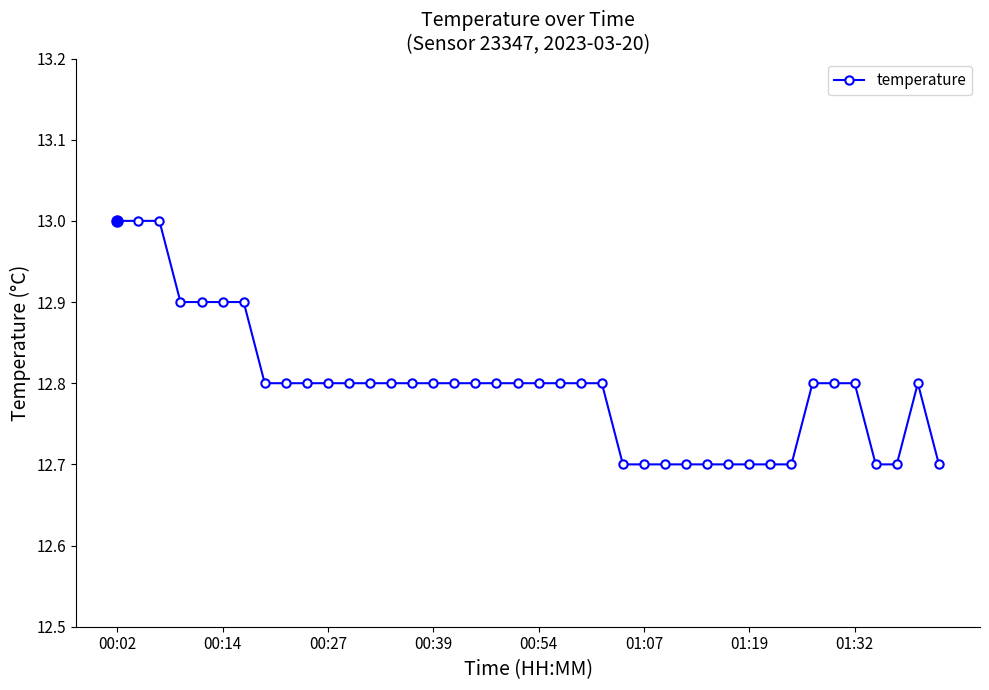

Reading right to left, extract all data points from this chart.

12.7	12.8	12.7	12.7	12.8	12.8	12.8	12.7	12.7	12.7	12.7	12.7	12.7	12.7	12.7	12.7	12.8	12.8	12.8	12.8	12.8	12.8	12.8	12.8	12.8	12.8	12.8	12.8	12.8	12.8	12.8	12.8	12.8	12.9	12.9	12.9	12.9	13.0	13.0	13.0